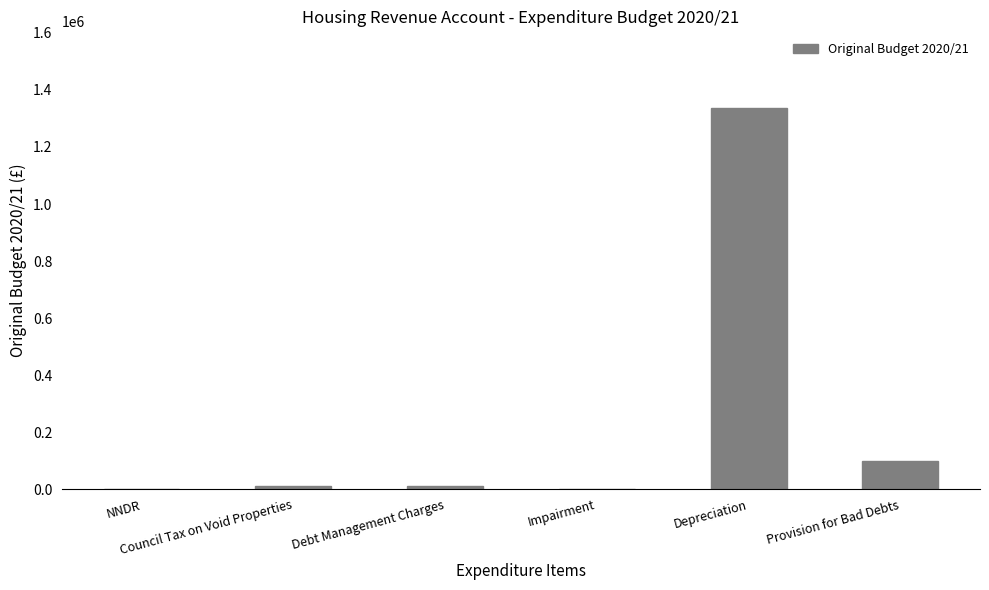

What is the maximum value shown in the chart?

1338000